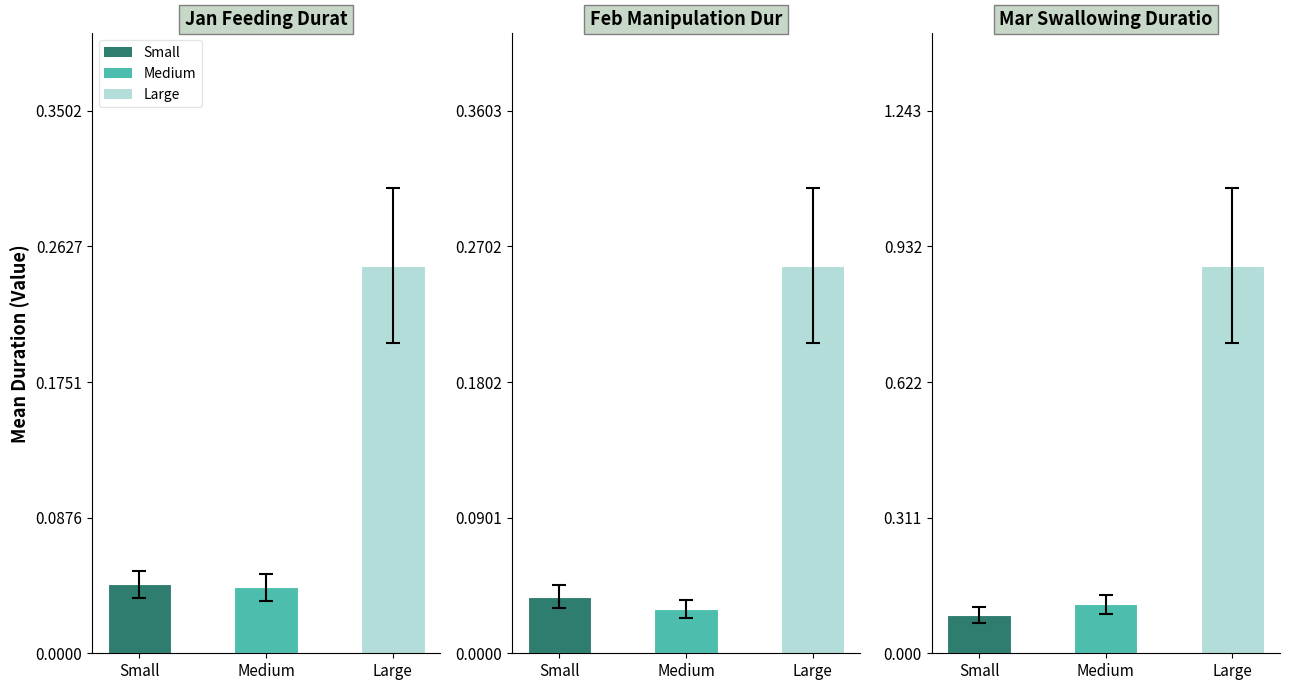

What is the label of the 1st bar from the right?

Large